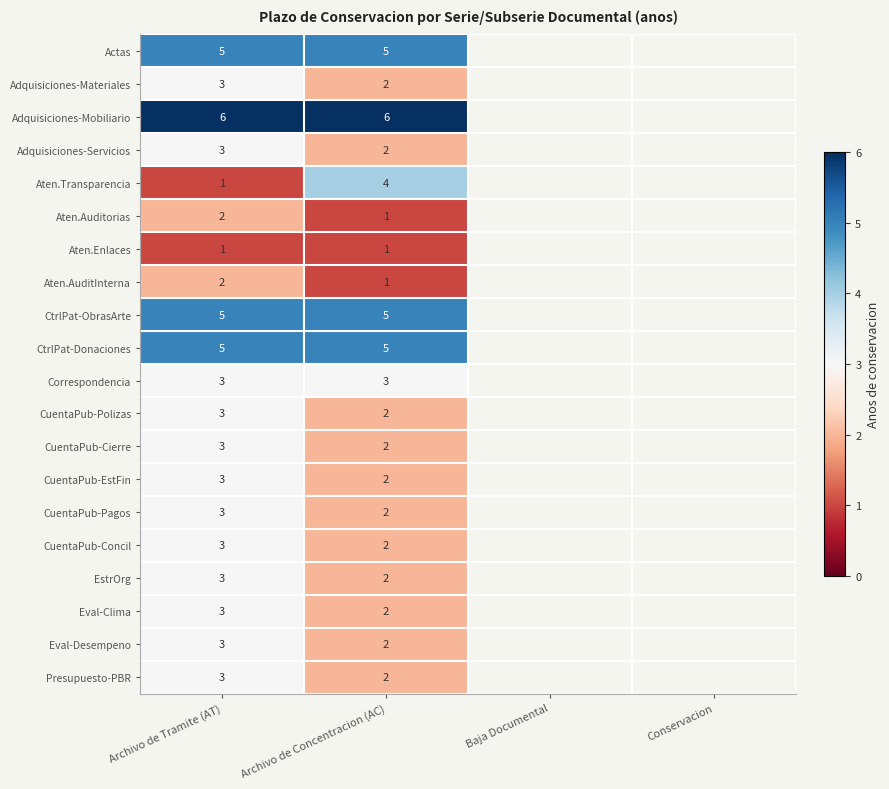

What is the spread (max minus min) of values at Archivo de Concentracion (AC)?

5